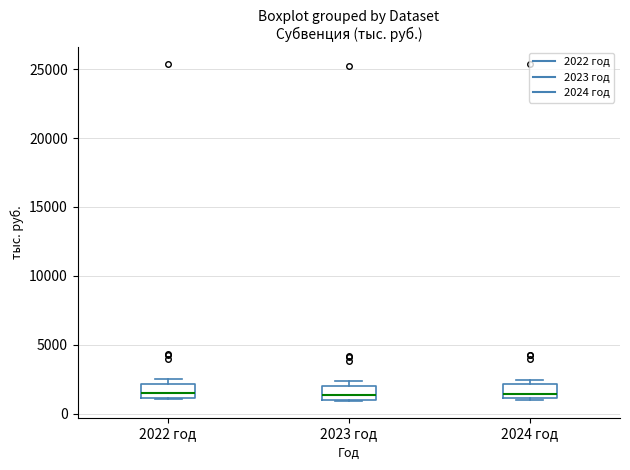

Reading left to right, transcribe this box plot: for each box, give where its median line is, the range the box spans, and where its two whiskers end, as read against the y-axis. The values are not printed on the chart, so give them approximately, as read against the axis.

2022 год: median 1500, box 1000 to 2000, whiskers 1000 to 2500
2023 год: median 1500, box 1000 to 2000, whiskers 1000 to 2500
2024 год: median 1500, box 1000 to 2000, whiskers 1000 to 2500